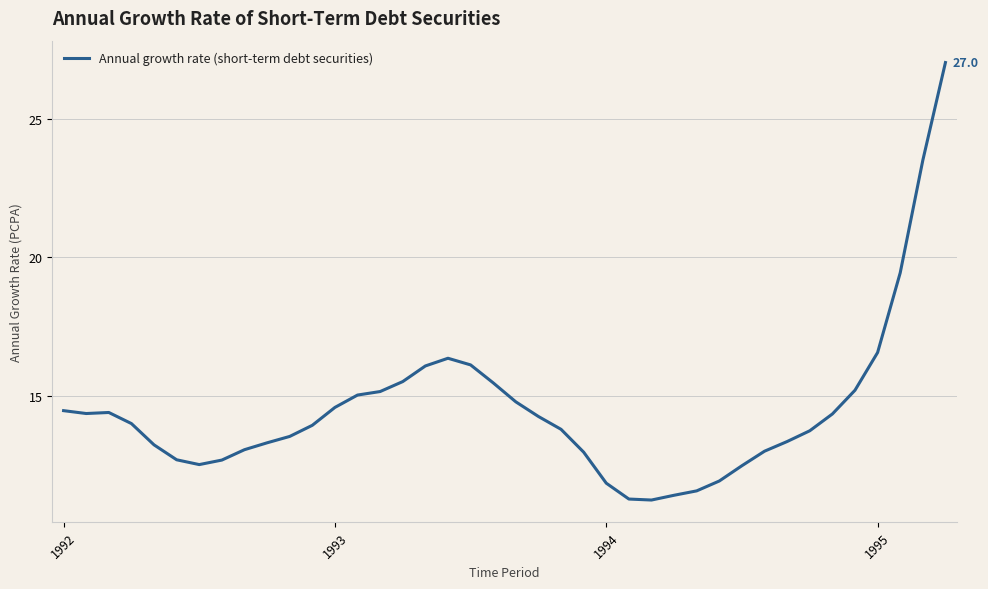

What is the smallest value displayed?

11.2